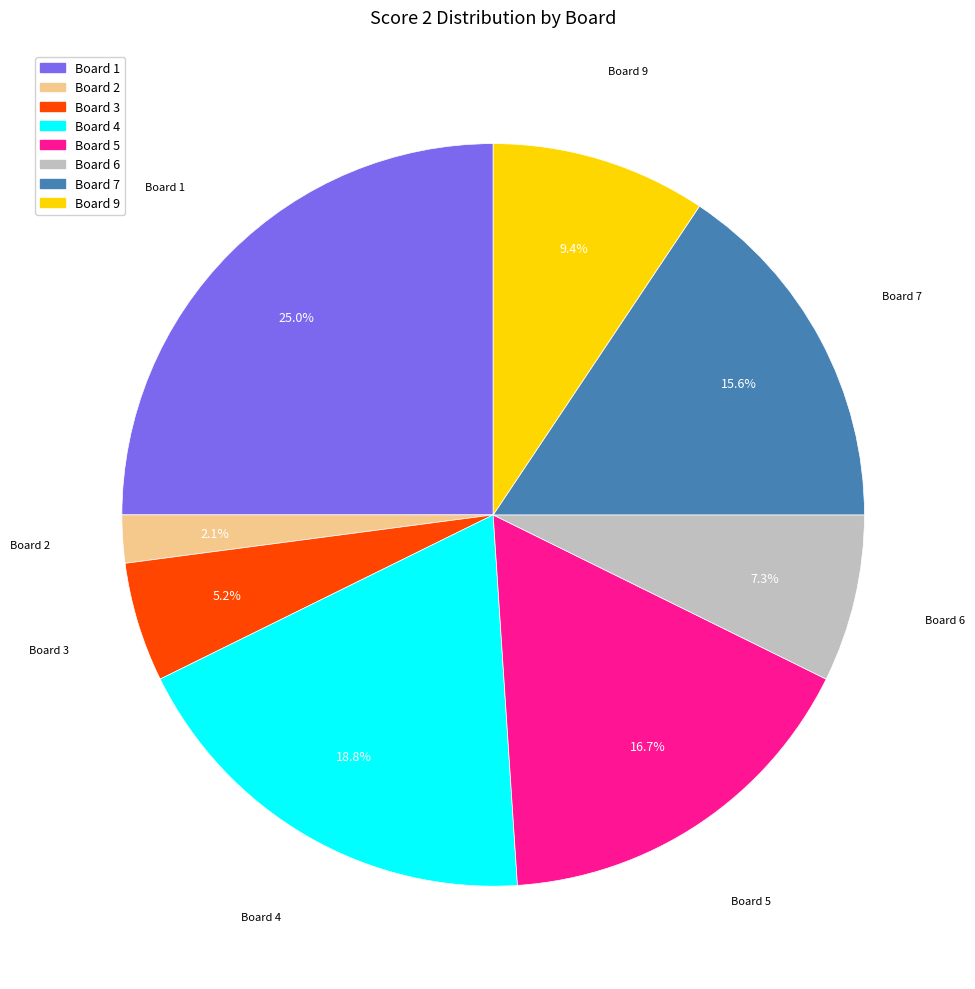

Does any single category account for the majority?

No